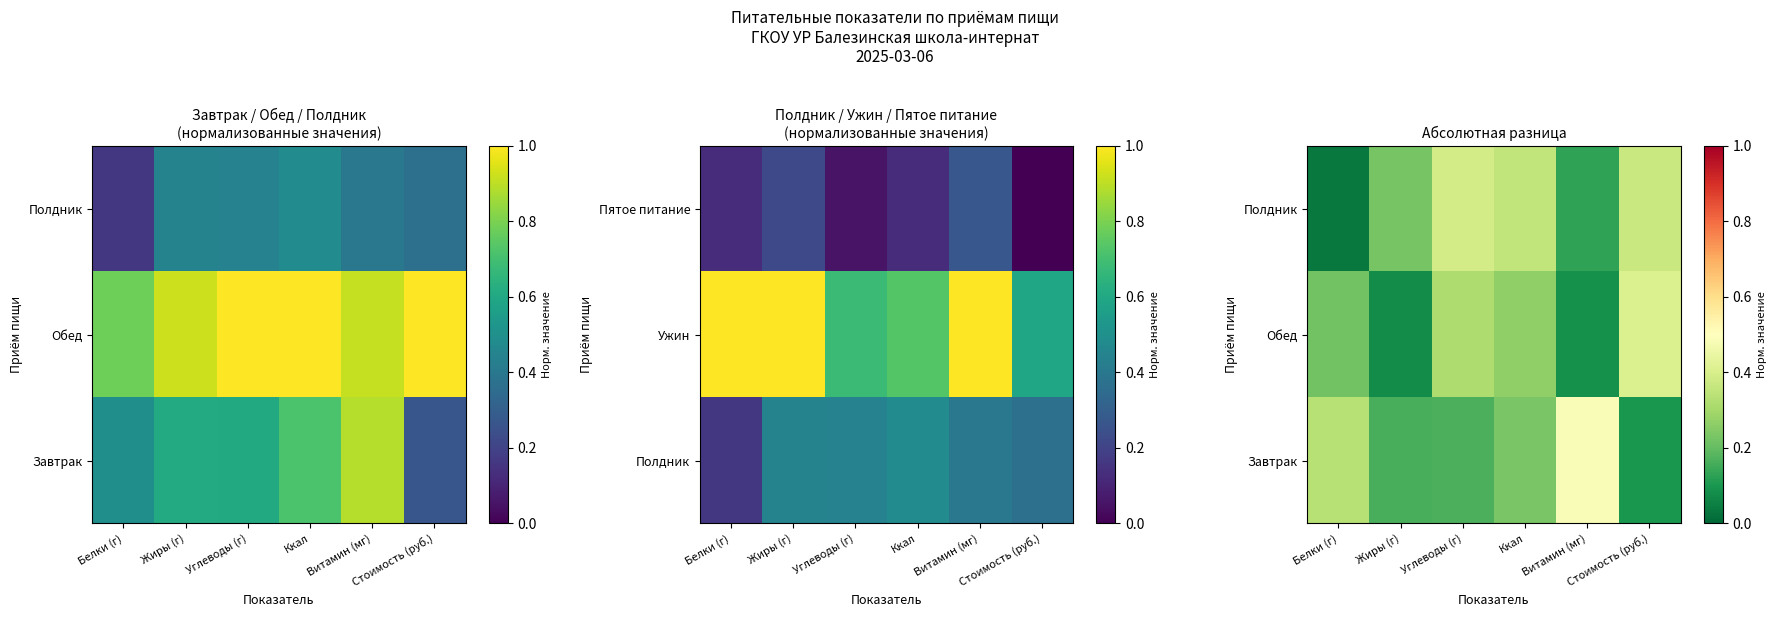

At which label does Завтрак reach its peak?

Витамин (мг)